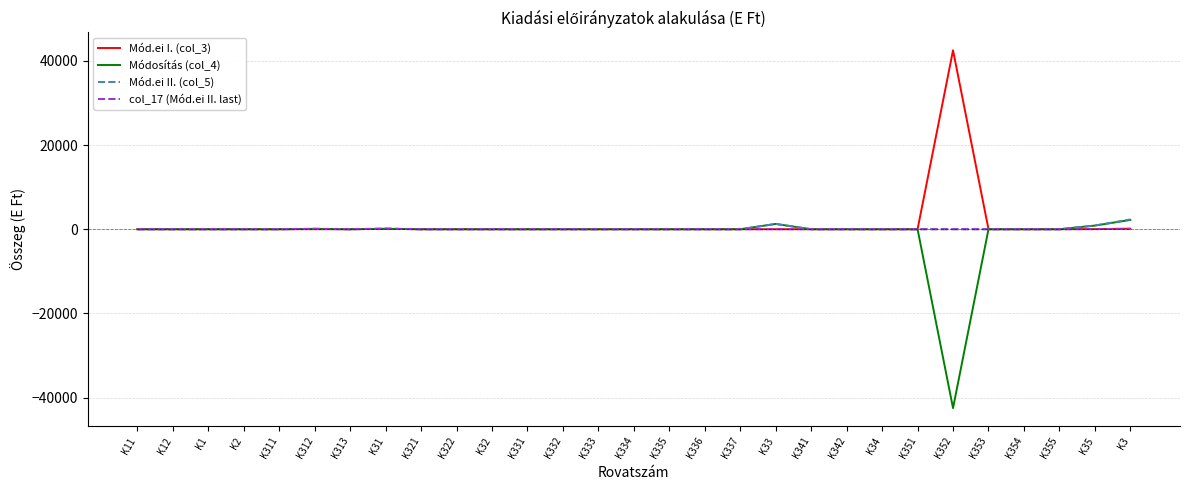

The value of Mód.ei I. (col_3) at K312 is 0. True or false?

True